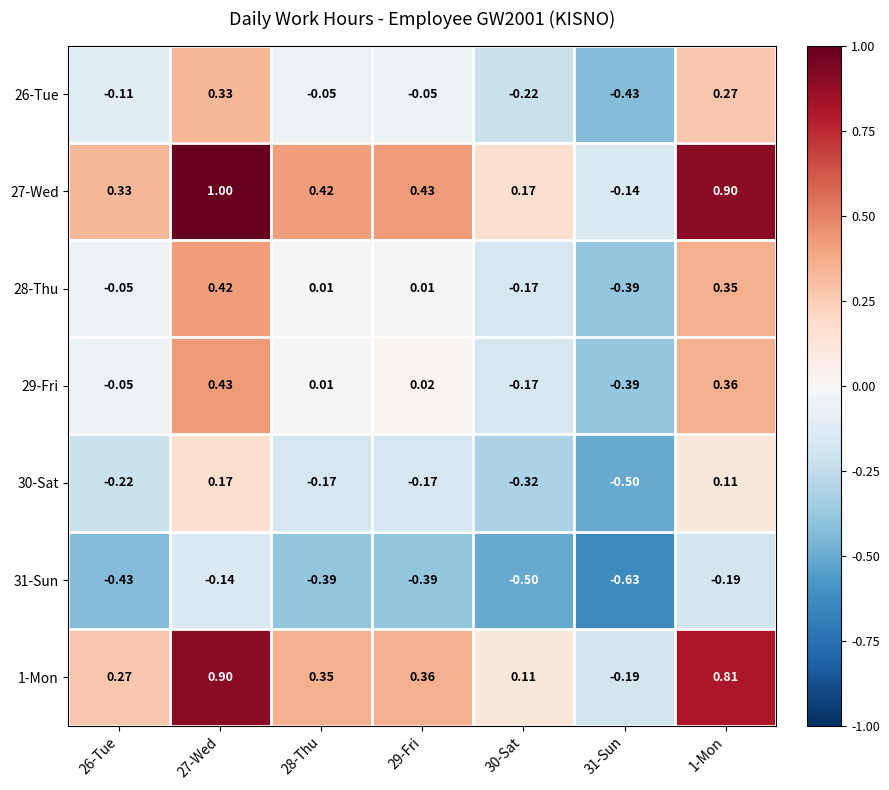

Is the value of 1-Mon at 26-Tue greater than the value of 31-Sun at 28-Thu?

Yes